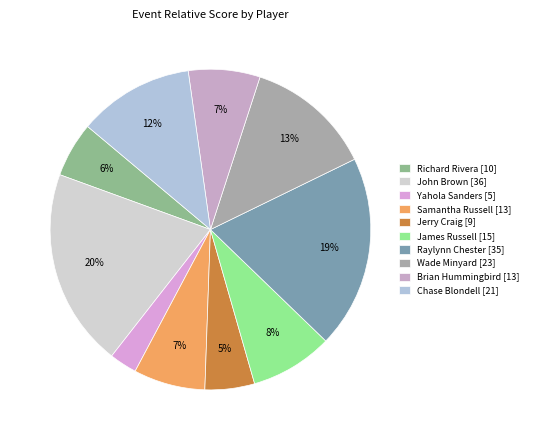

Does Samantha Russell account for over 50% of the chart?

No